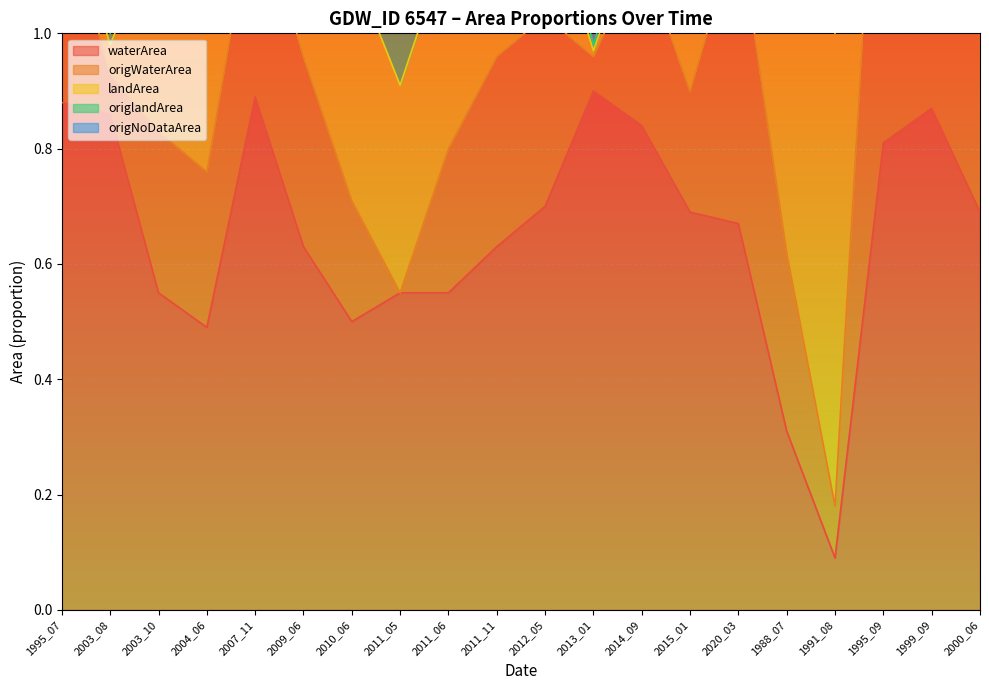

At how many categories does at least one series exceed 1?

18